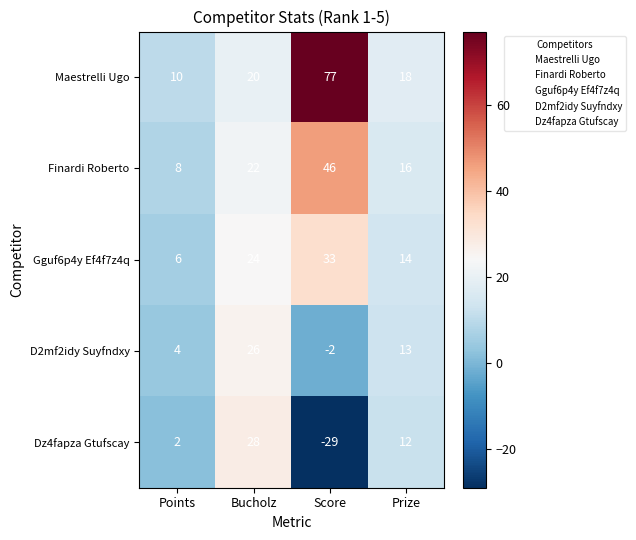

Where is D2mf2idy Suyfndxy nearest to the value 12?

Prize